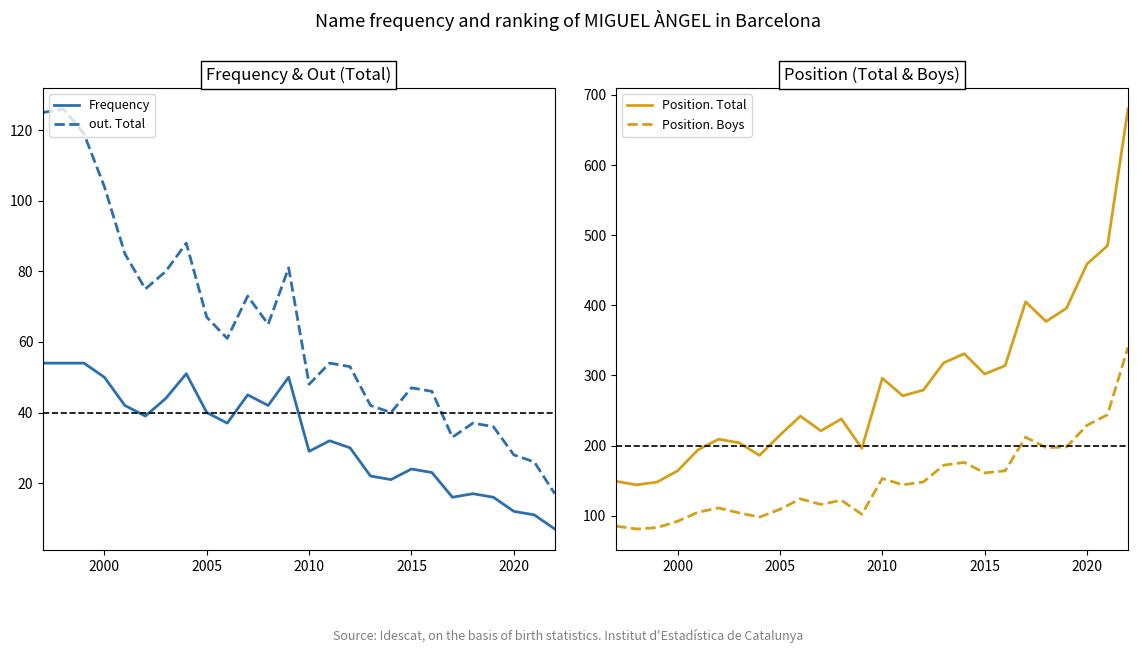

What is the maximum value for out. Total?

126